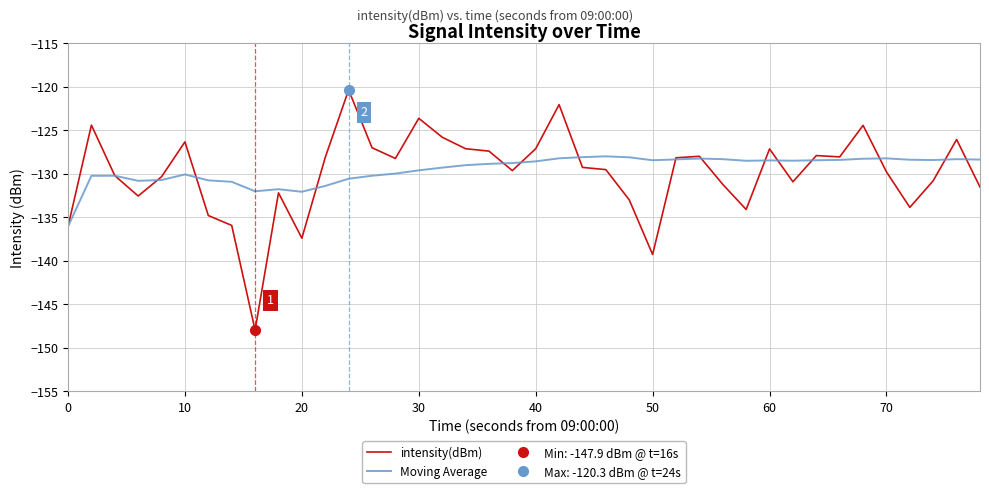

The intensity(dBm) series shows -127.1 at 40. True or false?

True